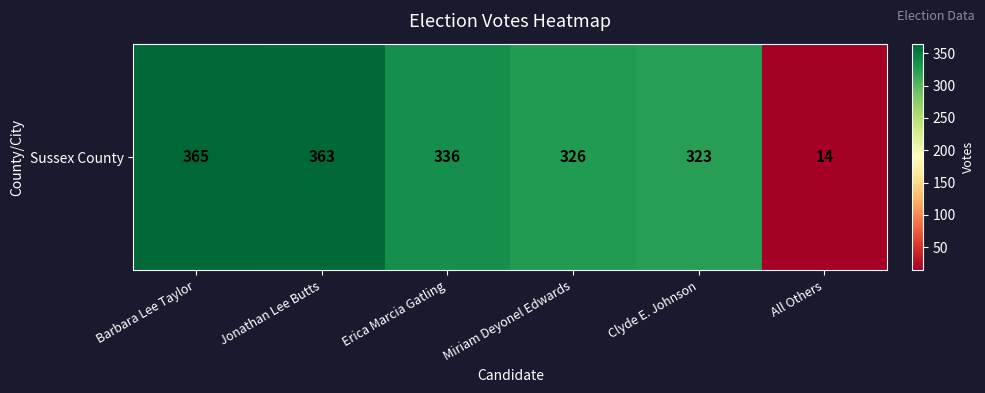

Approximately how many times larger is the value at Jonathan Lee Butts compared to Clyde E. Johnson?

1.1